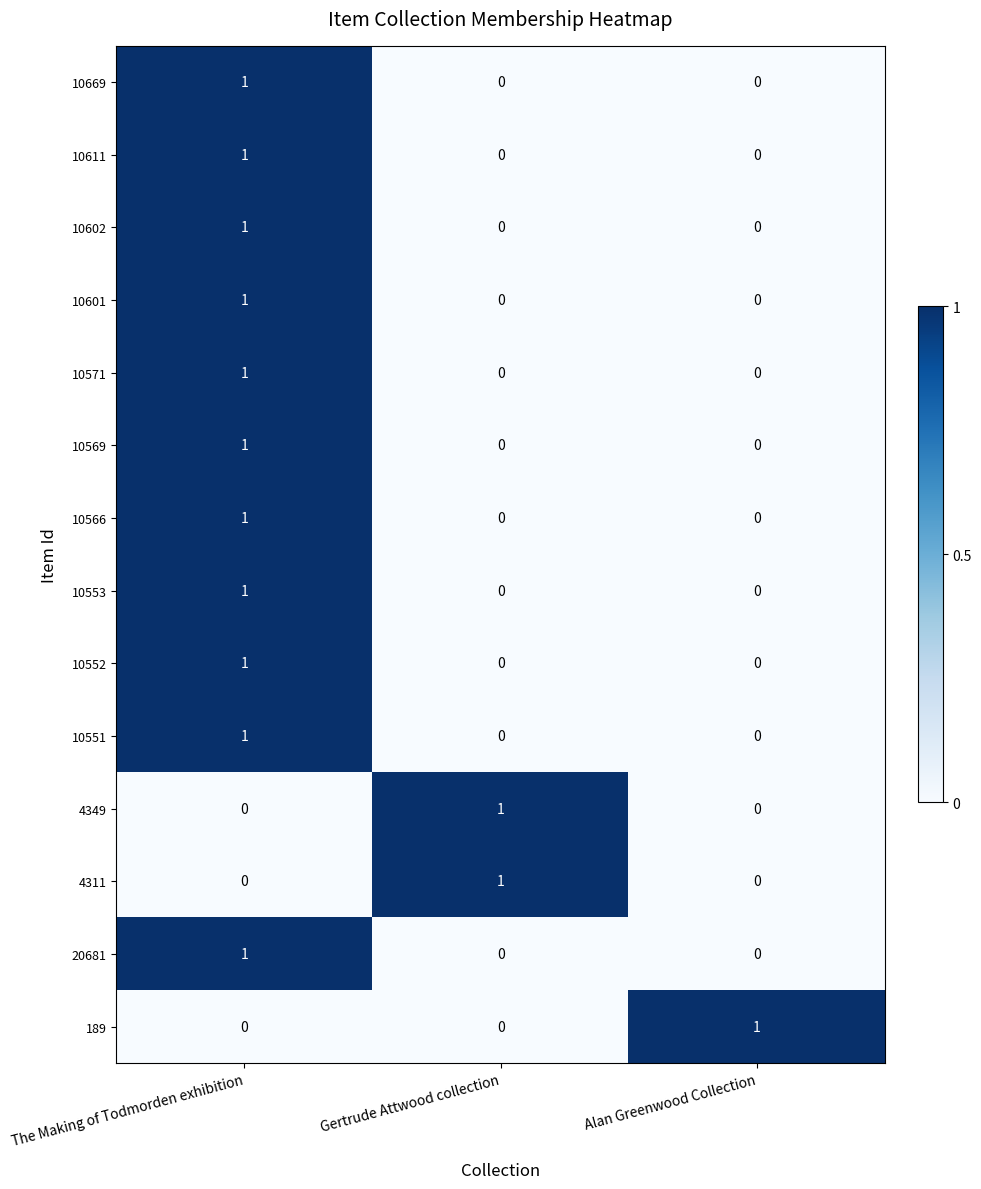

How many 20681 values are between 0 and 1?

3